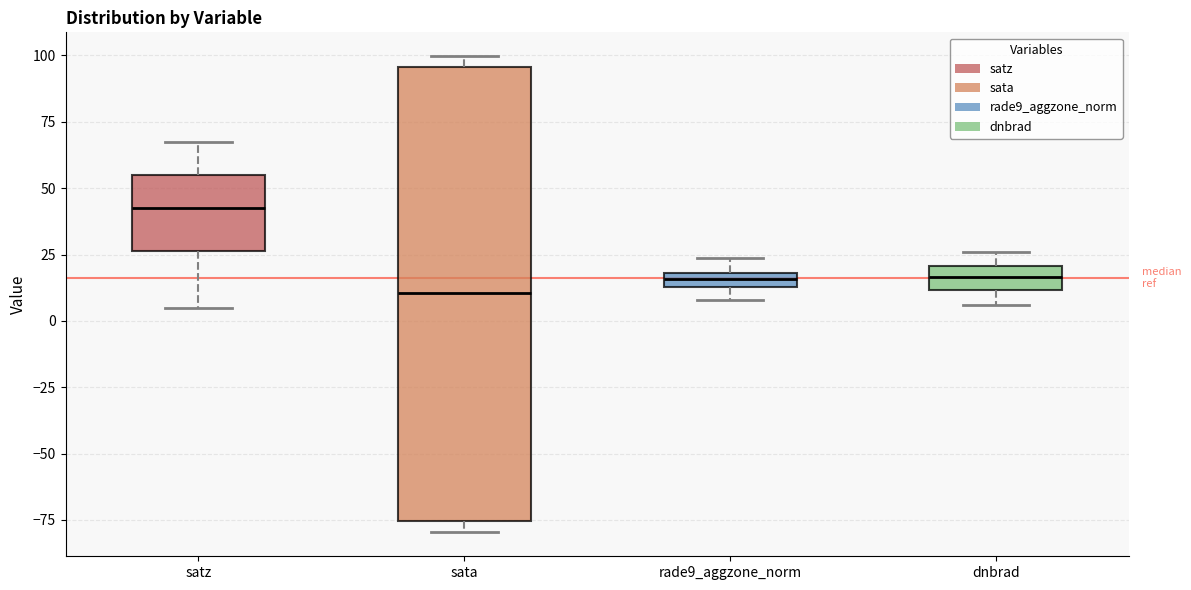

Where is the lower edge of the box for satz on the y-axis? The values are not printed on the chart, so give them approximately, as read against the axis.

25